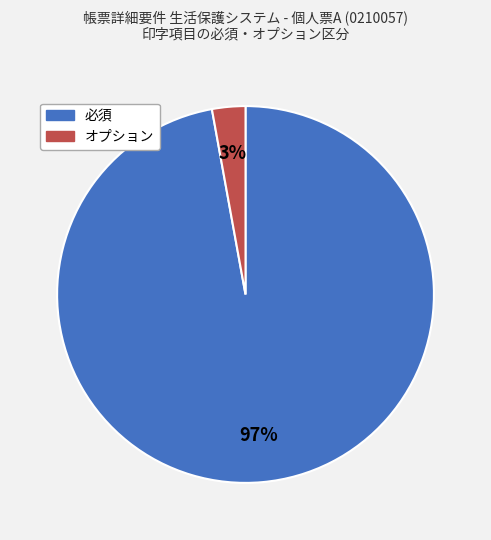

To the nearest percent, what is the difference between the 必須 and オプション slice percentages?

94%